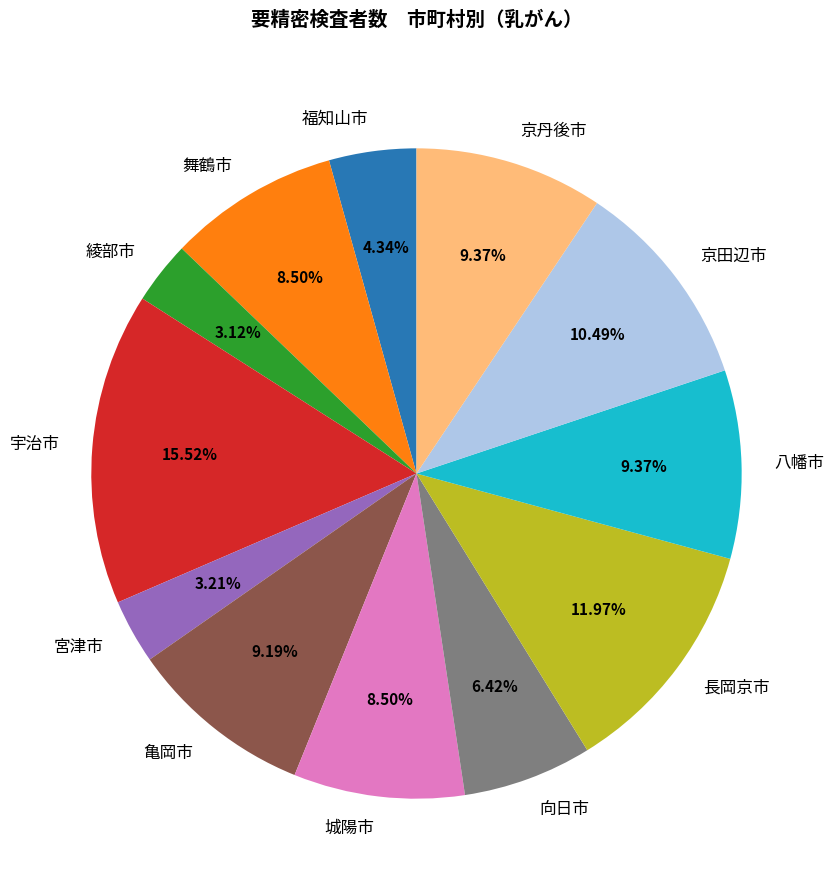

What is the largest slice in the pie chart?

宇治市